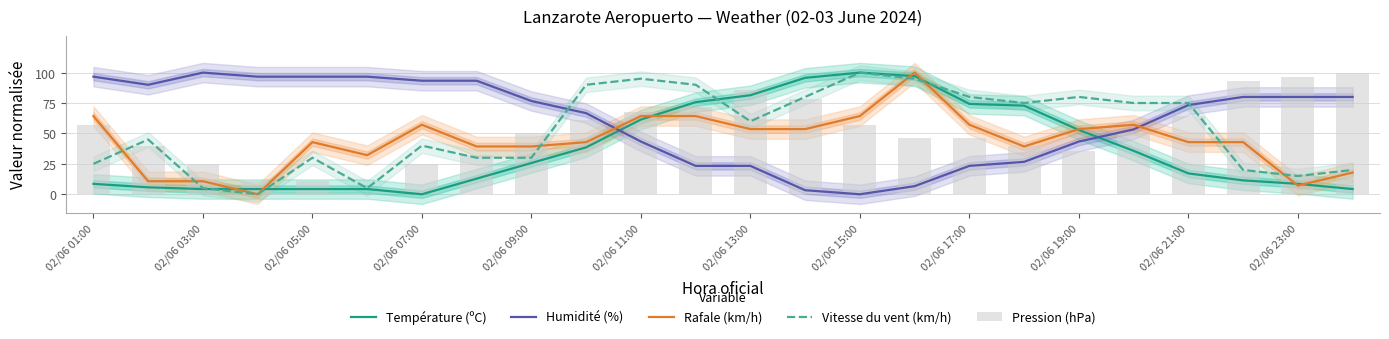

At which category is the sum across all series the highest?

15